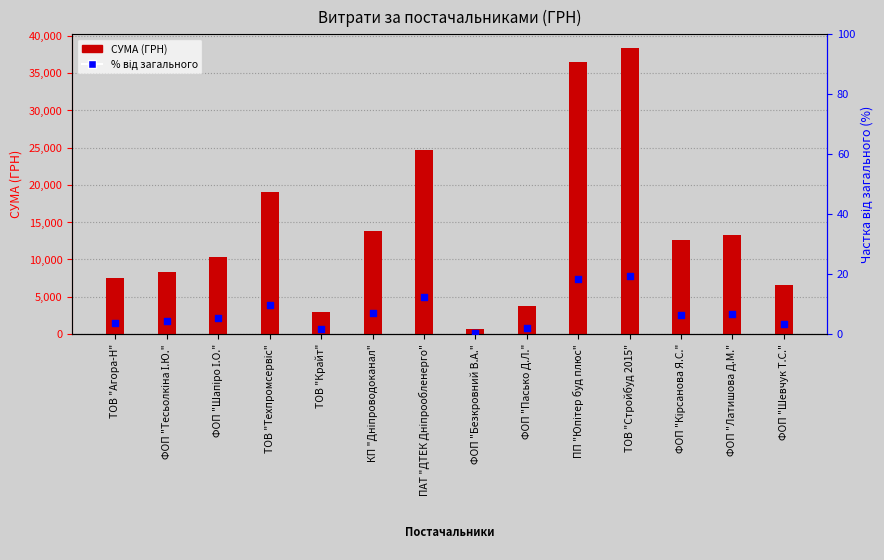

What are all the series names shown in the legend?

СУМА (ГРН), % від загального